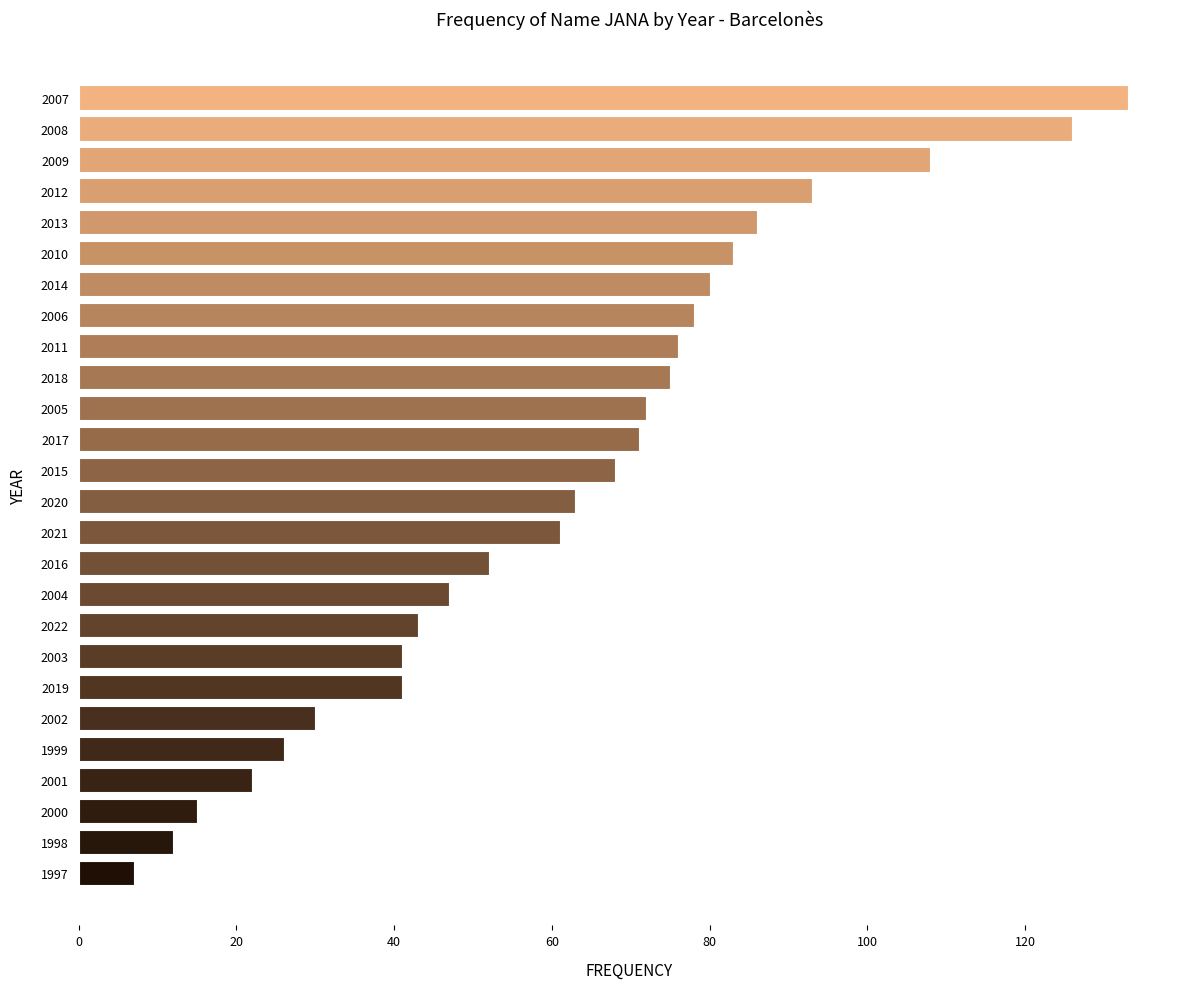

What is the minimum value shown in the chart?

7